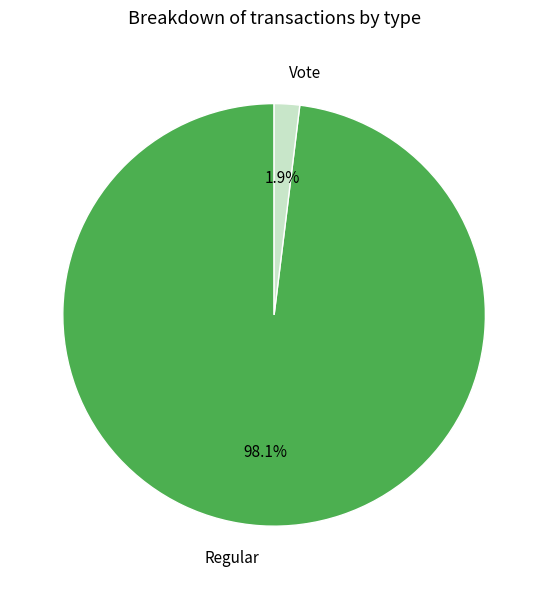

Is there any slice that represents more than half of the pie?

Yes